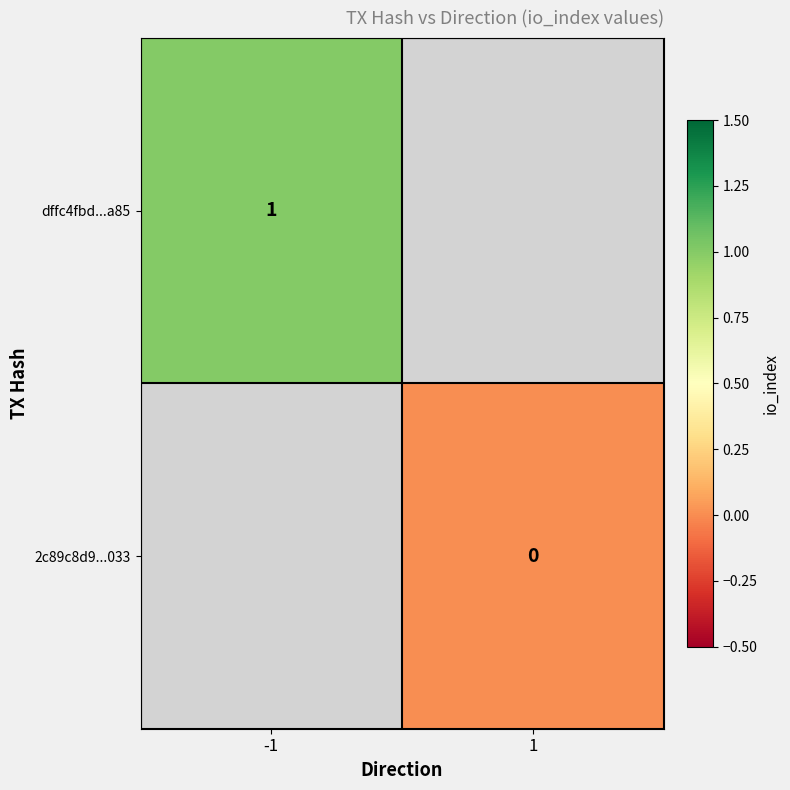

Is the value of 2c89c8d9...033 at 1 greater than the value of dffc4fbd...a85 at -1?

No